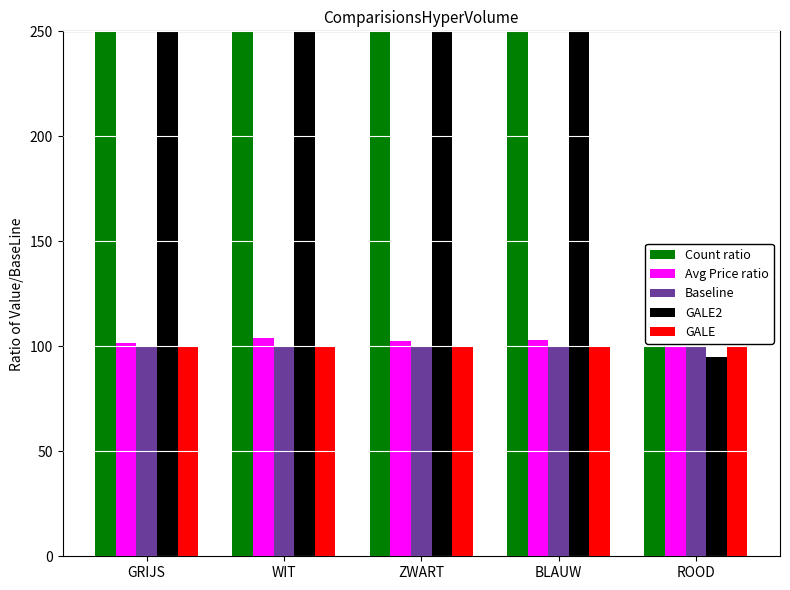

What is the average value of the Baseline series?

100.0